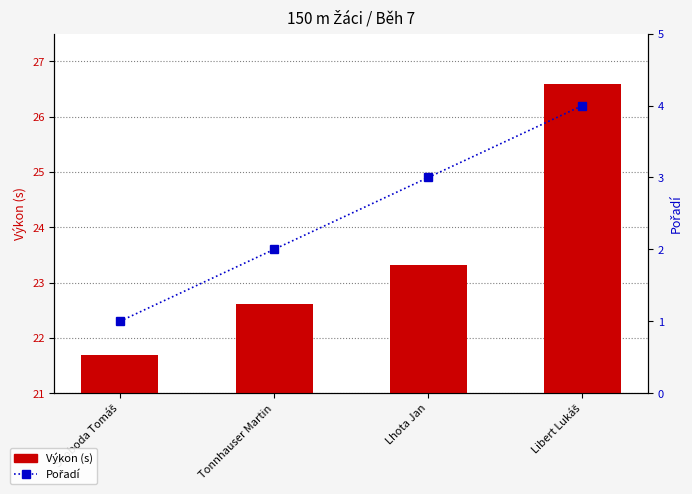

How many categories are shown in the chart?

4